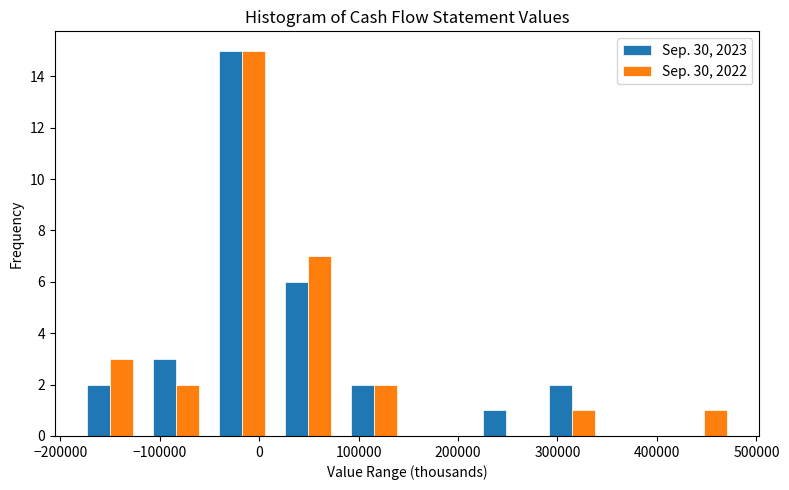

In the Sep. 30, 2023 series, which range on the x-axis has the tallest bar?

-50000 to 20000